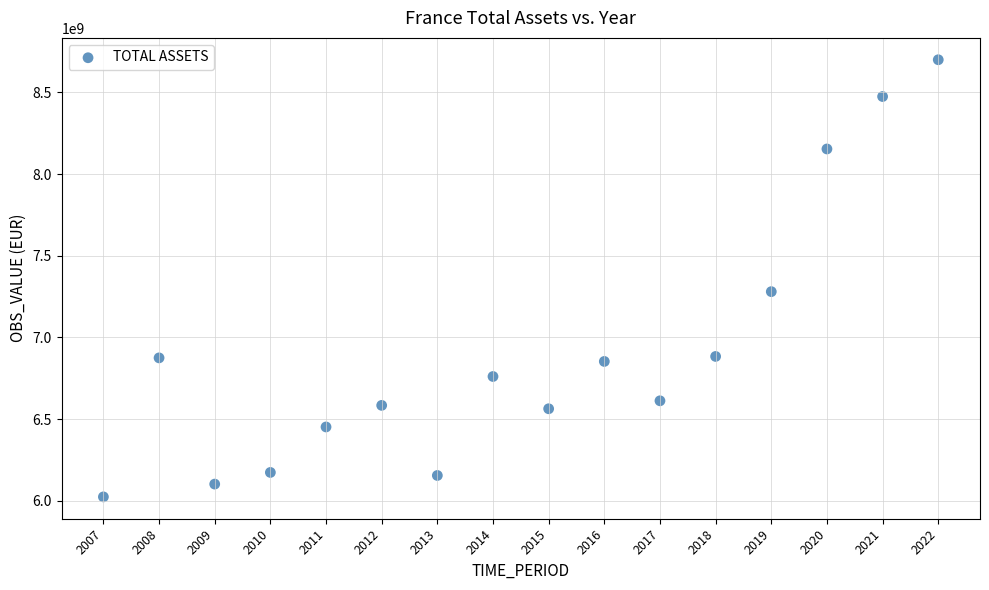

What is the range of X values (max minus min)?

15